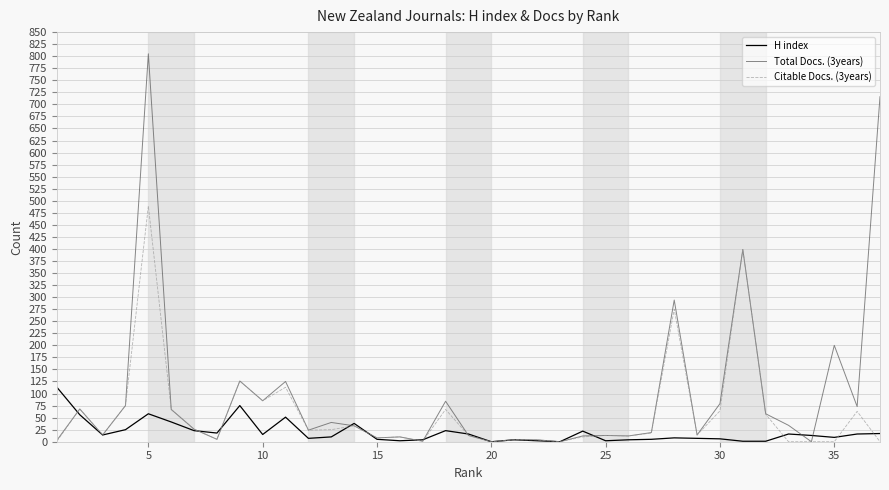

Which series has the largest range (max minus min)?

Total Docs. (3years)